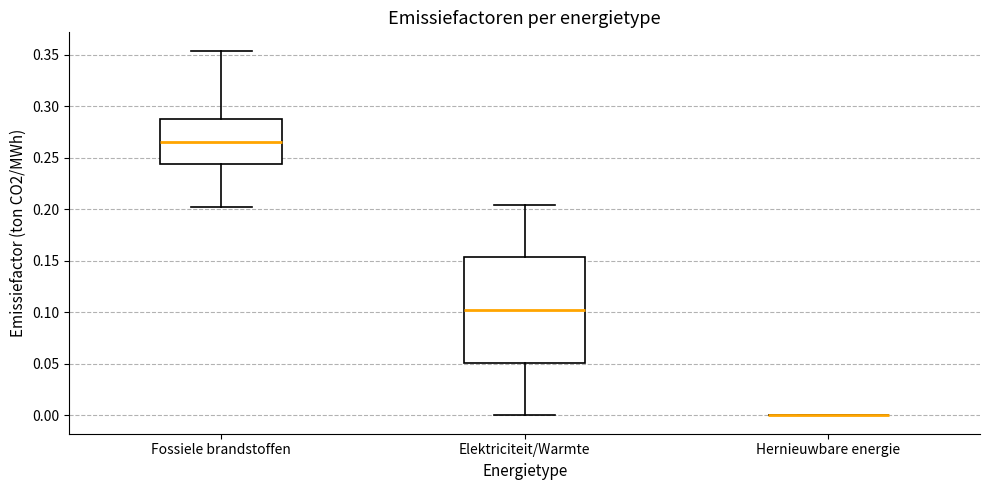

Reading left to right, read every box against the y-axis: the position of its median line, the range the box covers, and the ends of its whiskers. The values are not printed on the chart, so give them approximately, as read against the axis.

Fossiele brandstoffen: median 0.265, box 0.245 to 0.290, whiskers 0.200 to 0.355
Elektriciteit/Warmte: median 0.100, box 0.050 to 0.155, whiskers 0.000 to 0.205
Hernieuwbare energie: box collapsed to a line at 0.000, whiskers 0.000 to 0.000